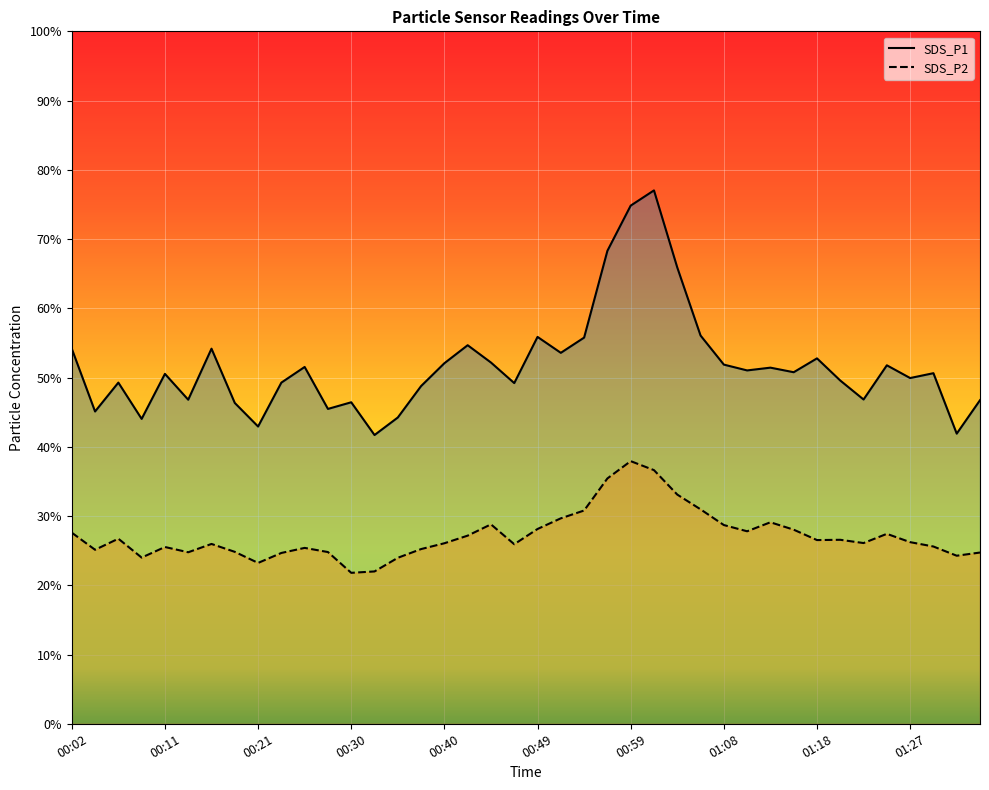

What is the total value across all series at 00:30?

68.2